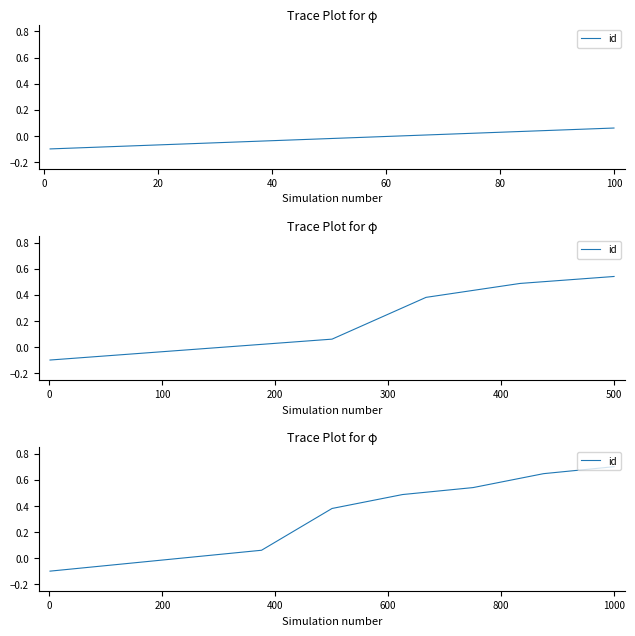

What is the greatest value displayed?

0.7